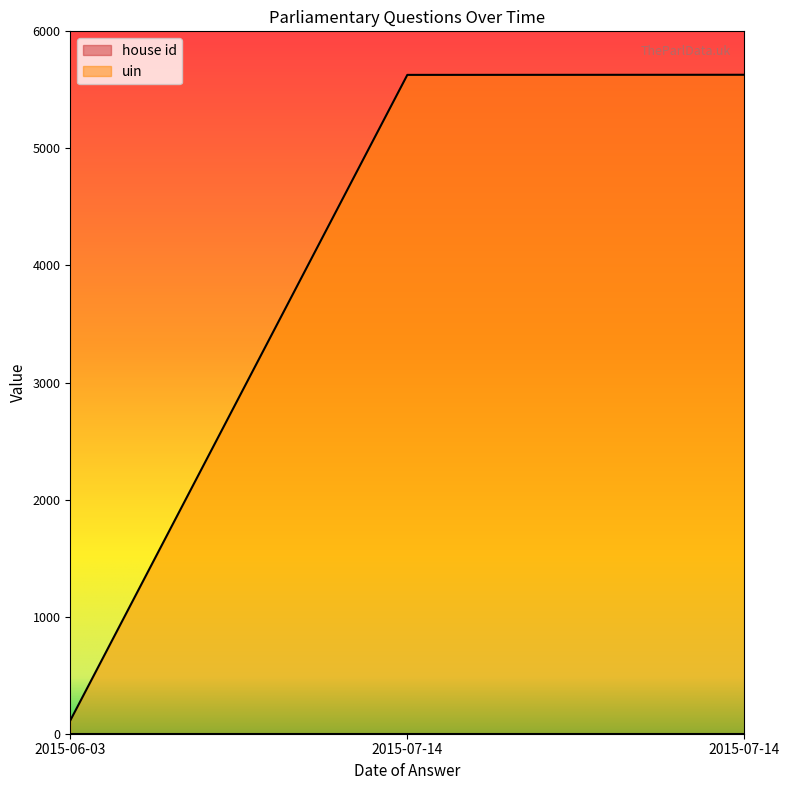

How many lines are shown in the chart?

2